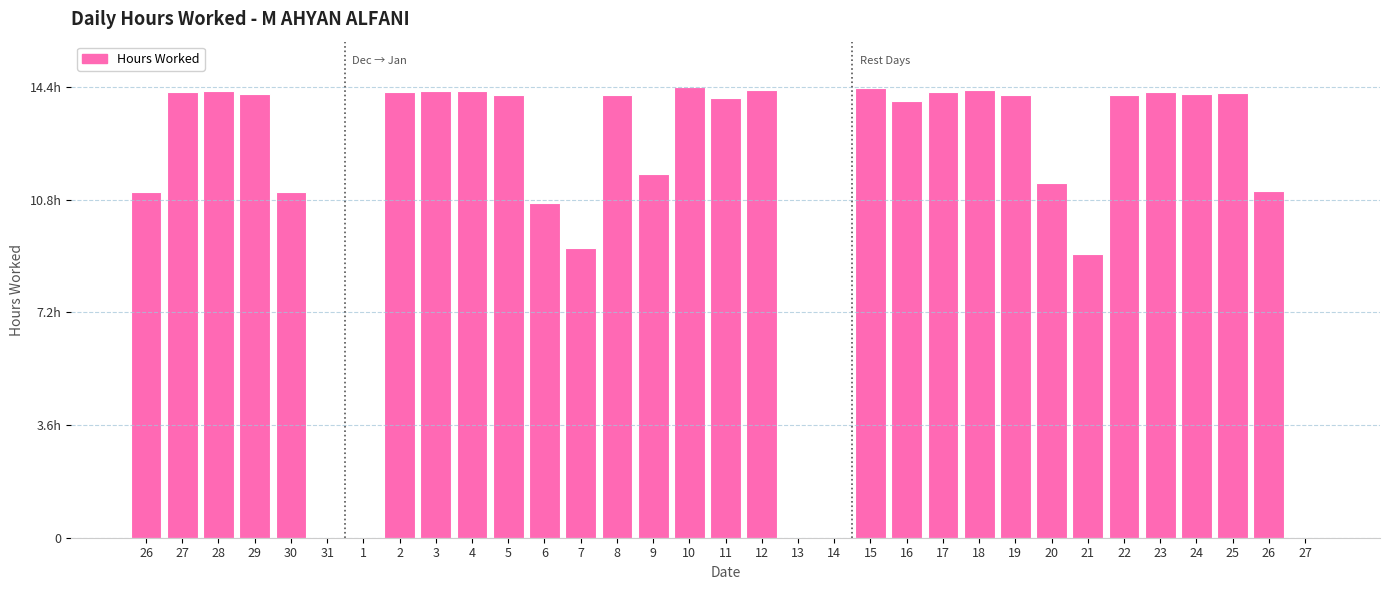

Does the chart contain stacked bars?

No